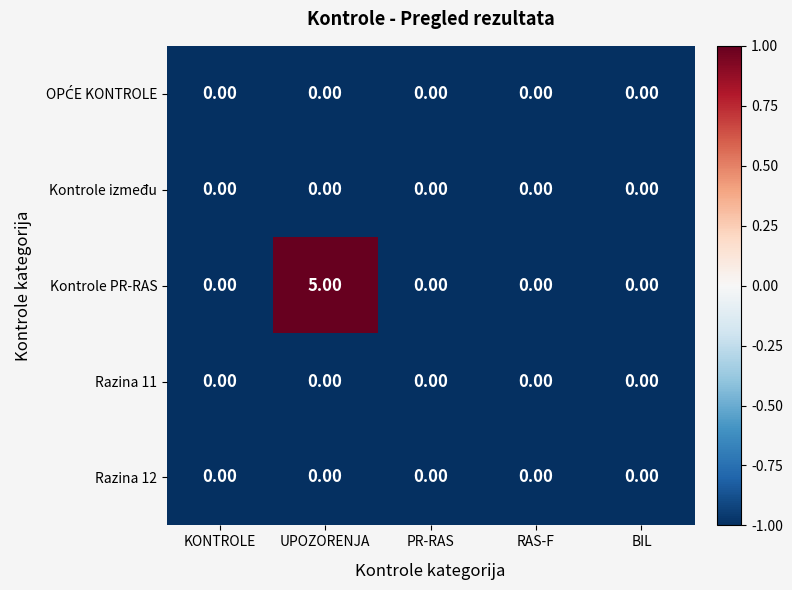

What is the difference between the highest and lowest values at UPOZORENJA?

5